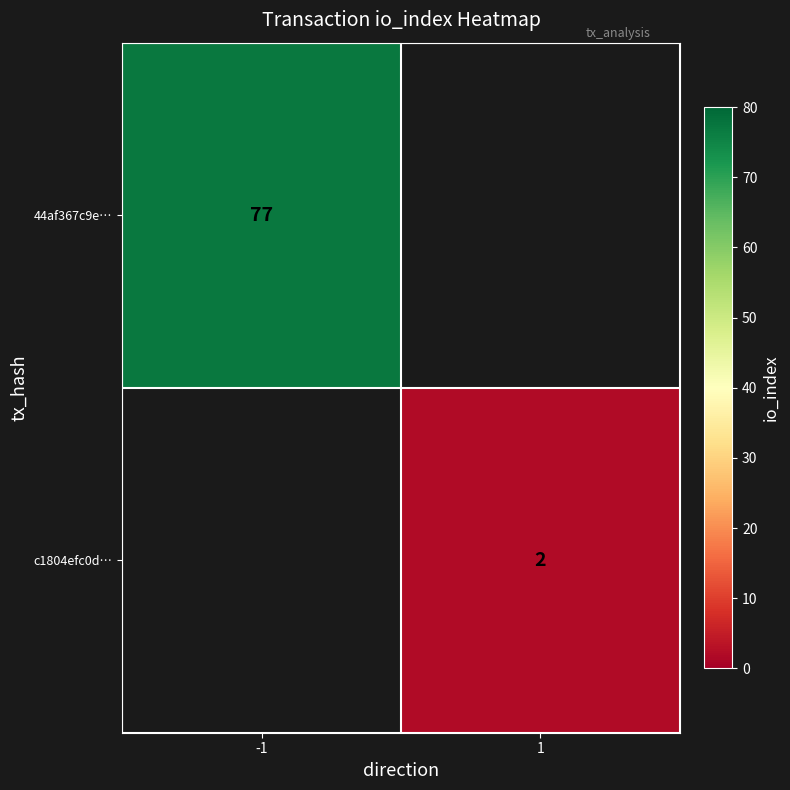

Which label corresponds to the largest value in the chart?

-1